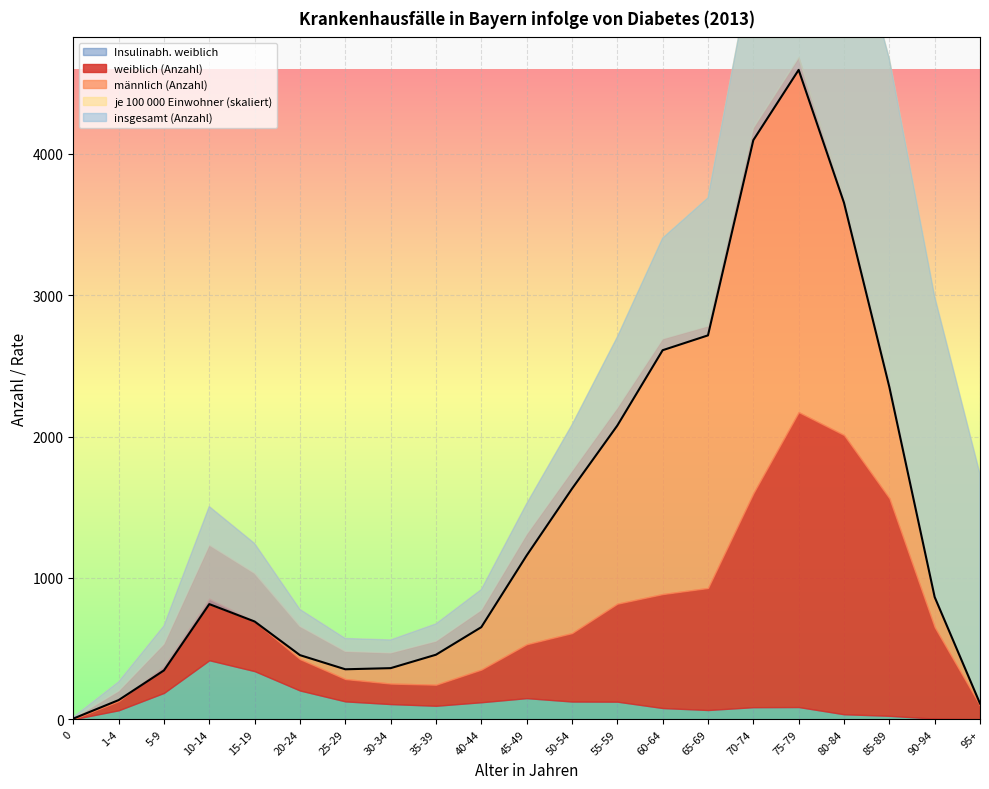

Which series changed the most between 15-19 and 90-94?

je 100 000 Einwohner